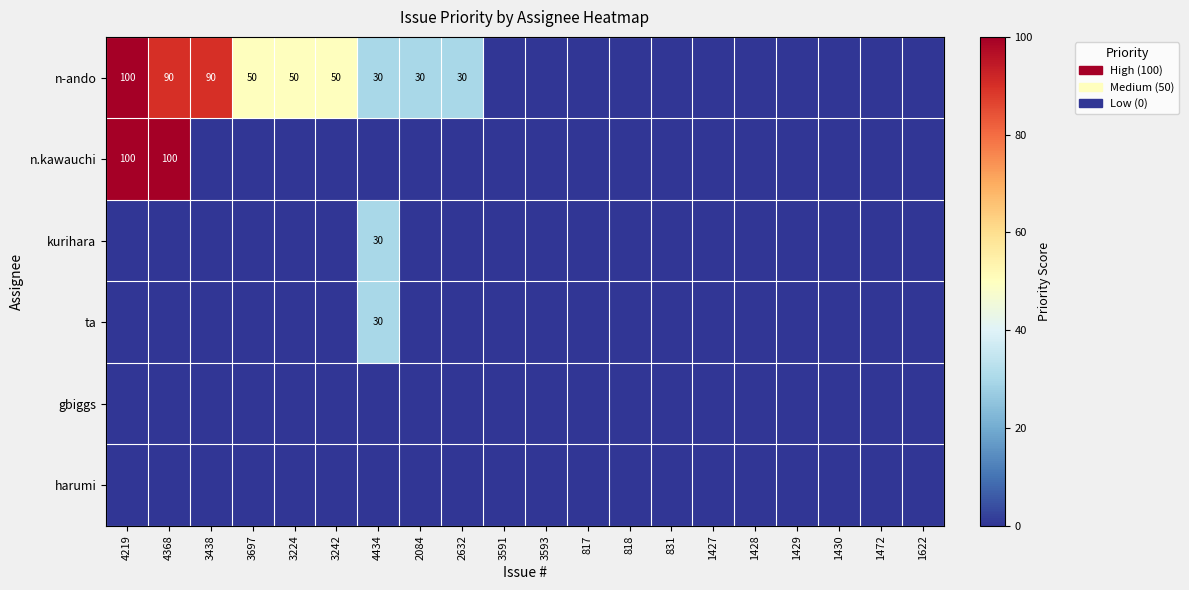

What is the sum of all ta values?

30